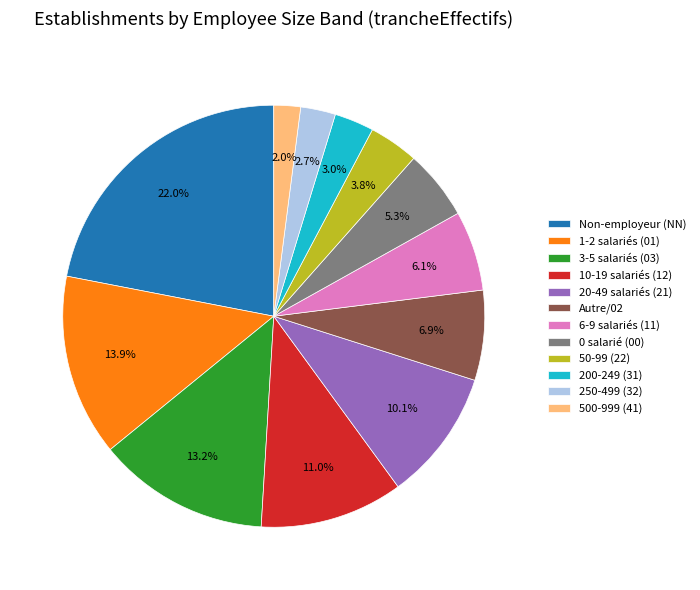

Which has a higher value, 3-5 salariés (03) or Non-employeur (NN)?

Non-employeur (NN)